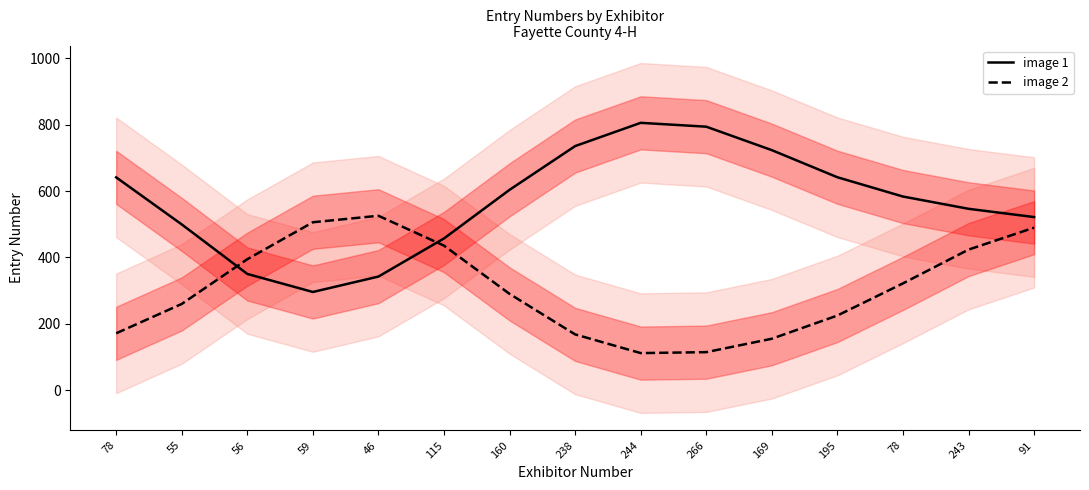

Reading left to right, what are all the values shown in this chart?

image 1: 78=641.2	55=499.6	56=350.5	59=296.2	46=342.6	115=457.4	160=603.7	238=735.4	244=805.3	266=793.7	169=723.1	195=641.5	78=583.5	243=546.6	91=521.7
image 2: 78=171.8	55=260.2	56=394.8	59=506.1	46=525.6	115=435.7	160=290.4	238=168.5	244=112.3	266=115.1	169=155.5	195=225.3	78=322.1	243=423.8	91=489.8